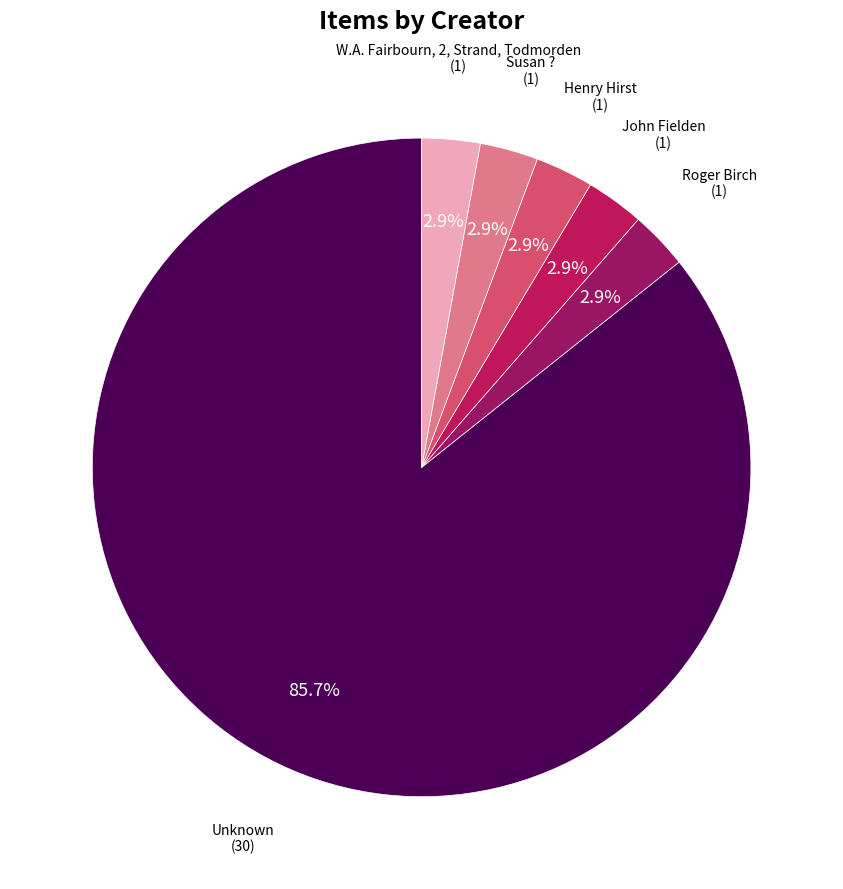

Does Roger Birch account for over 50% of the chart?

No